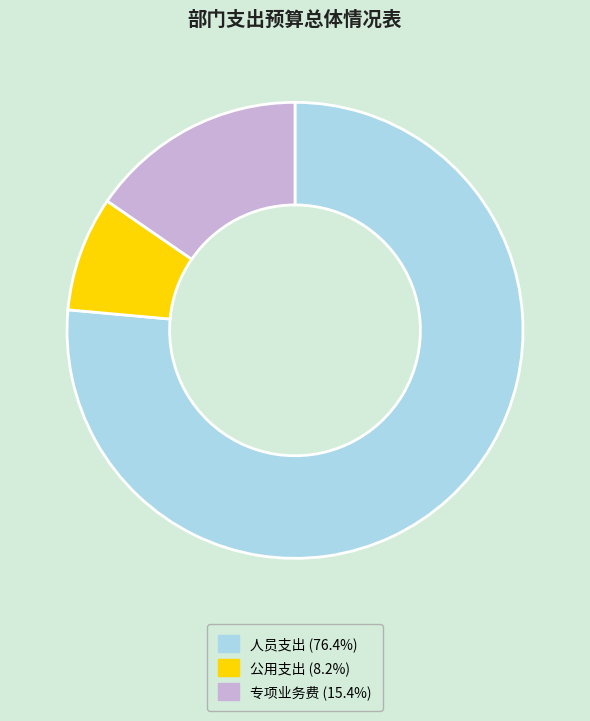

Between 人员支出 and 公用支出, which is larger?

人员支出